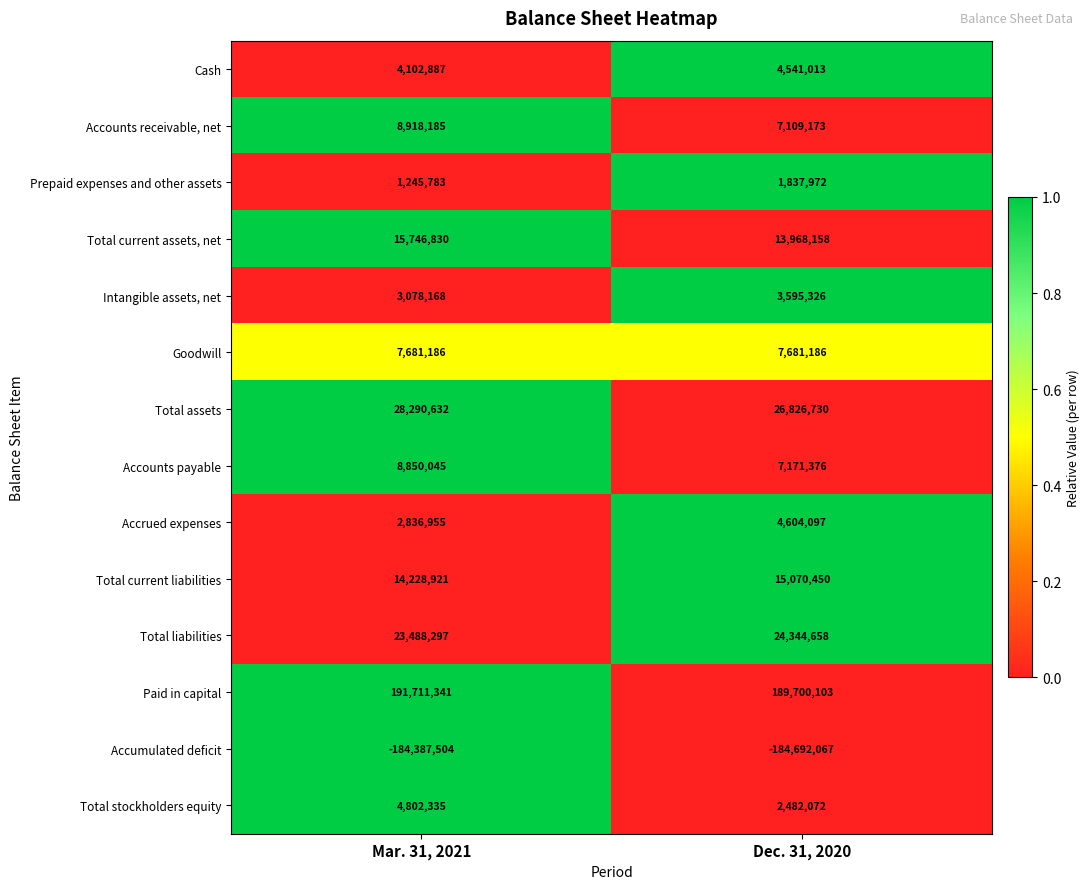

True or false: Accumulated deficit has a value of -76376205 at Dec. 31, 2020.

False